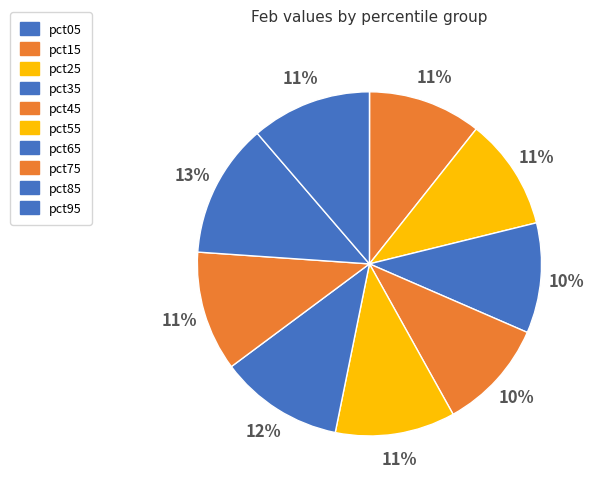

Which category has the smallest portion of the pie?

pct05